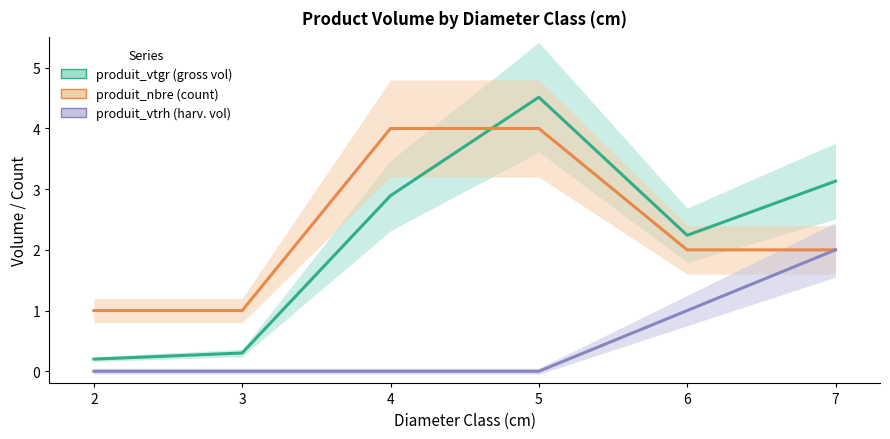

Which label corresponds to the largest value in the chart?

5